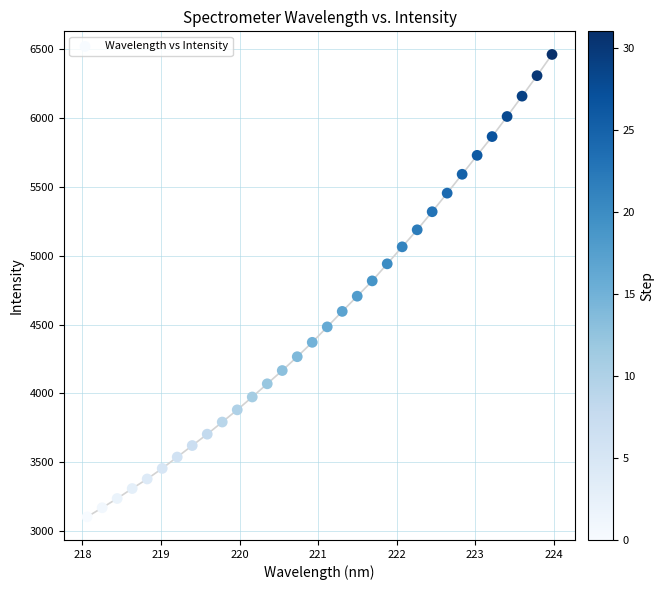

What is the range of X values (max minus min)?

5.9